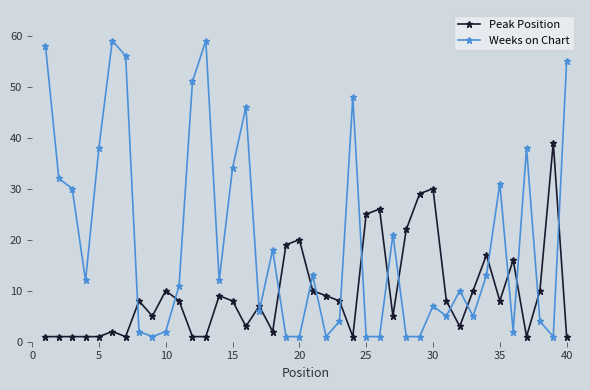

What is the difference between the maximum and second lowest values in the Weeks on Chart series?

58